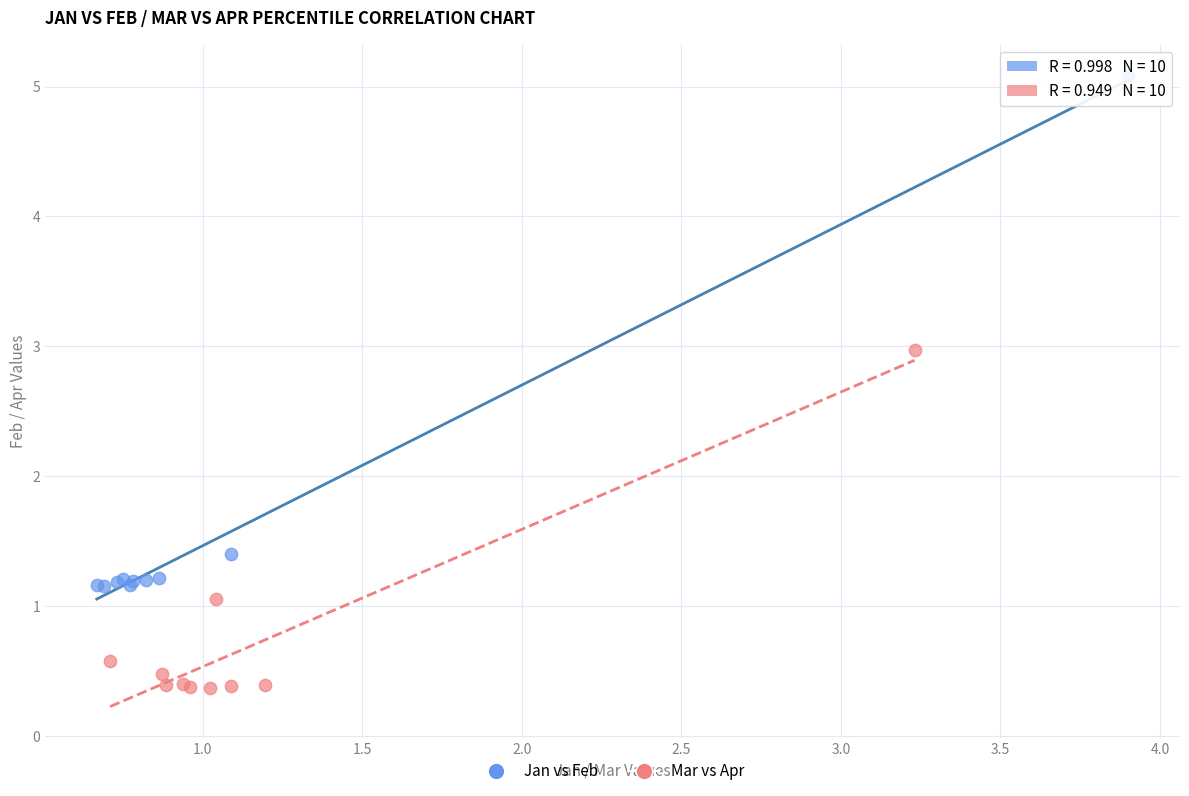

Which series reaches the minimum Y coordinate?

Mar vs Apr